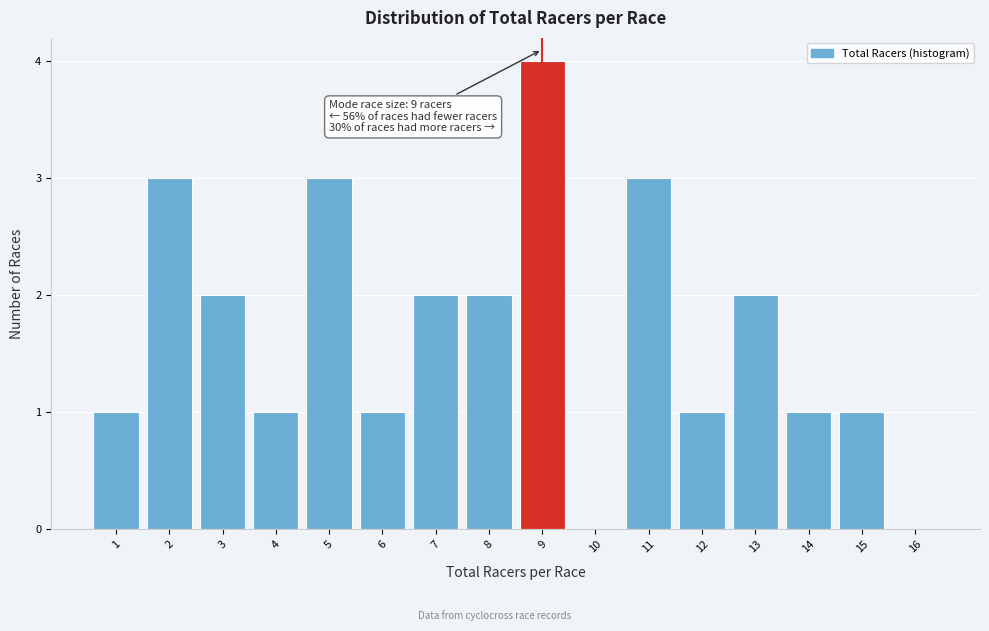

Which range on the x-axis has the tallest bar?

8.5 to 9.5